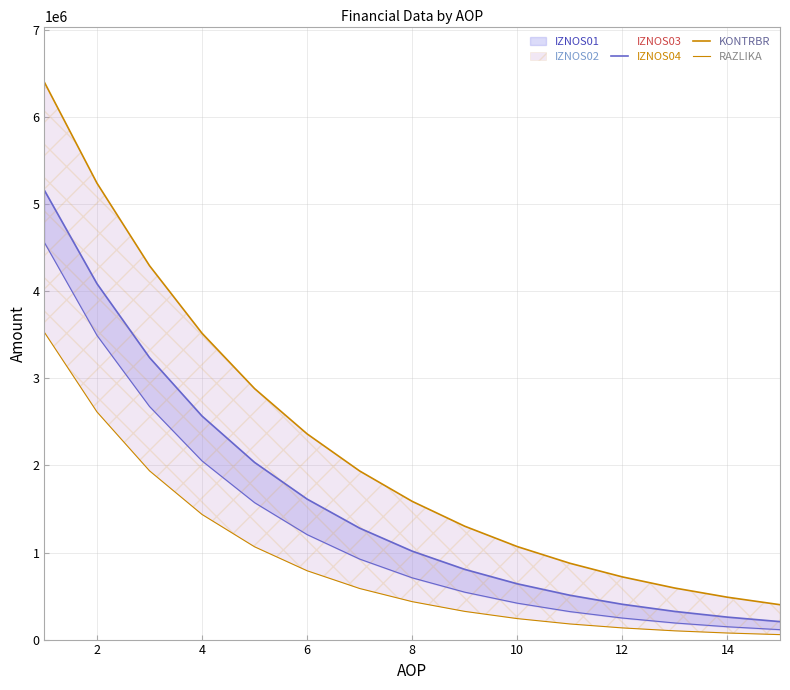

List the series in order of their overall mean, lowest first.

RAZLIKA, IZNOS04, KONTRBR